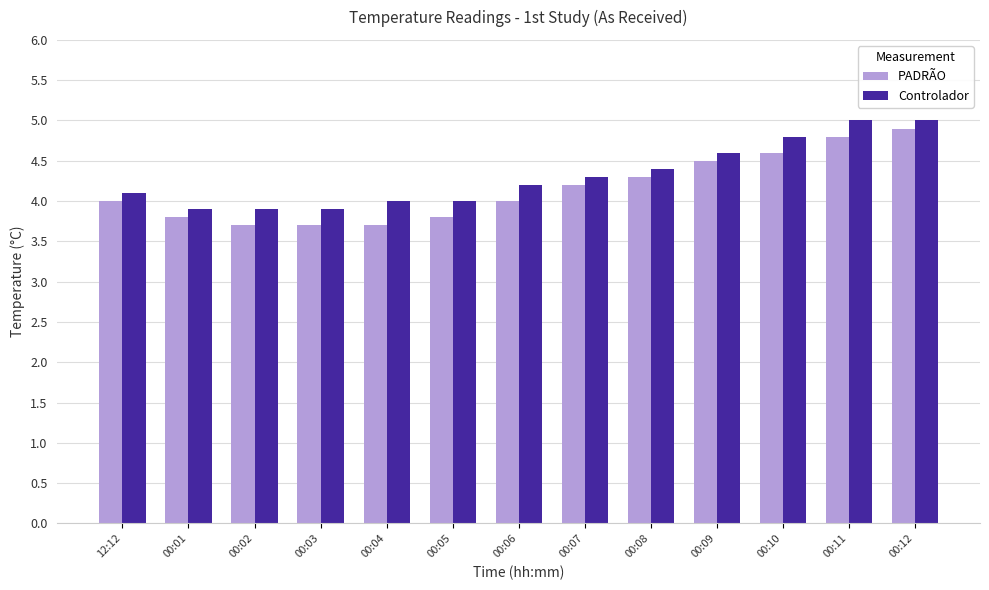

What is the minimum value shown in the chart?

3.7